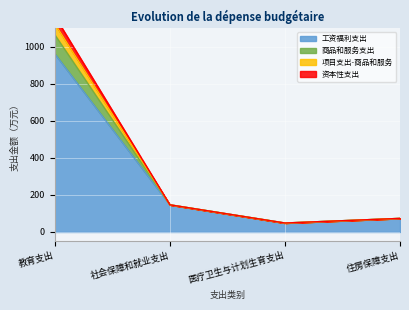

Where does the 工资福利支出 series first go above 146?

教育支出